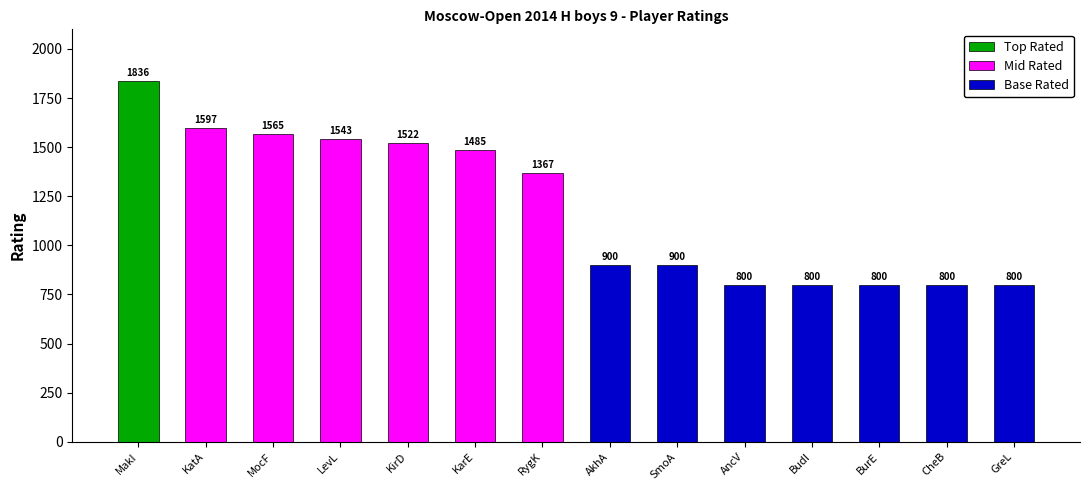

The chart shows a value of 900 at Akhmetshin Aleksander. True or false?

True